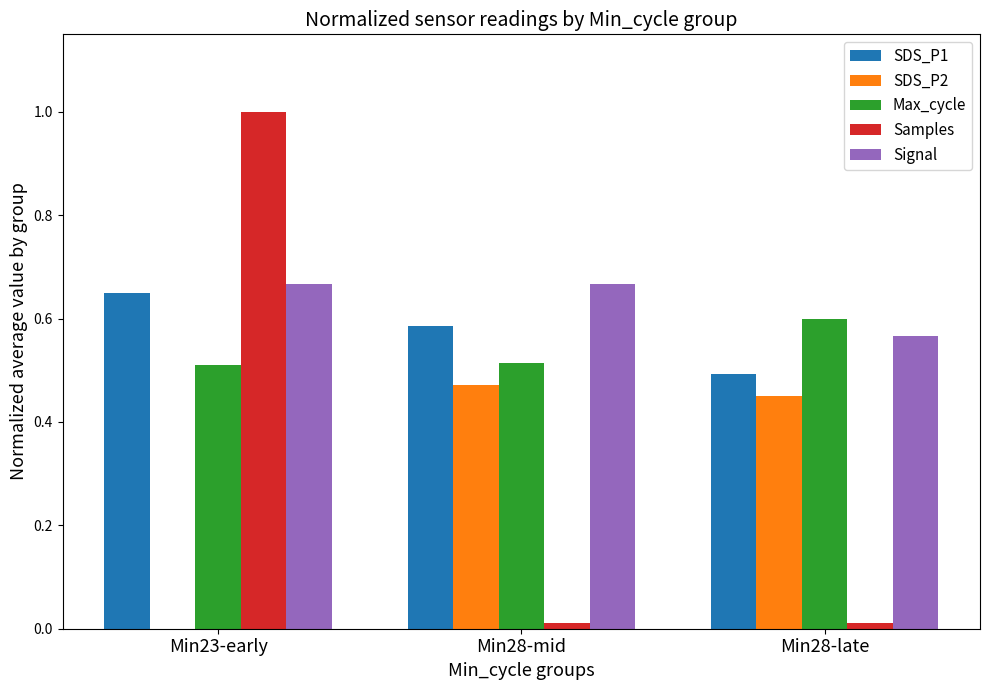

At which category does the chart reach its peak across all series?

Min23-early